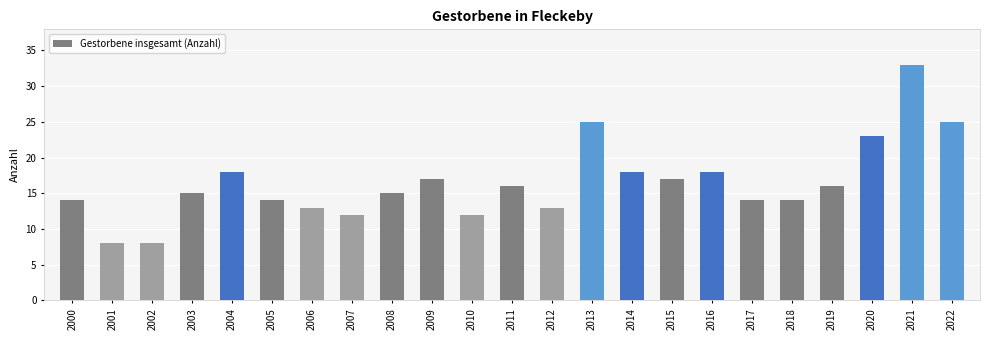

How many distinct data groups are displayed?

1